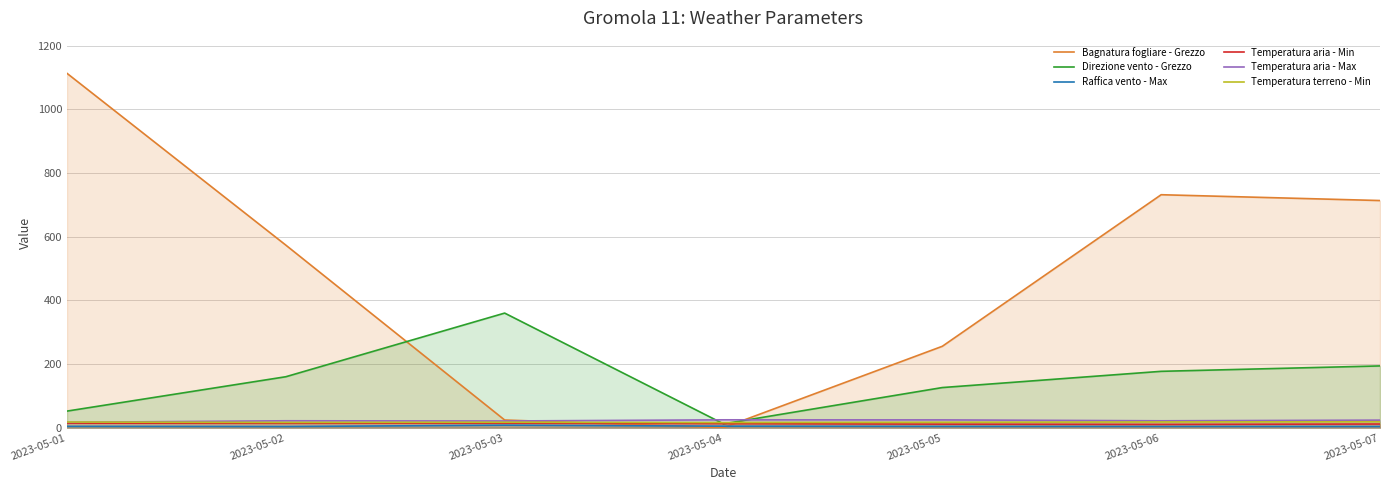

True or false: Temperatura terreno - Min and Raffica vento - Max intersect in this chart.

False